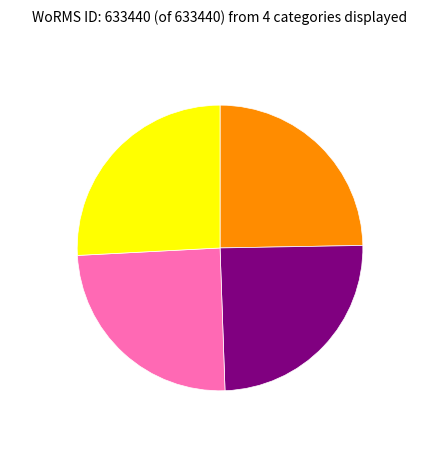

Does any single category account for the majority?

No